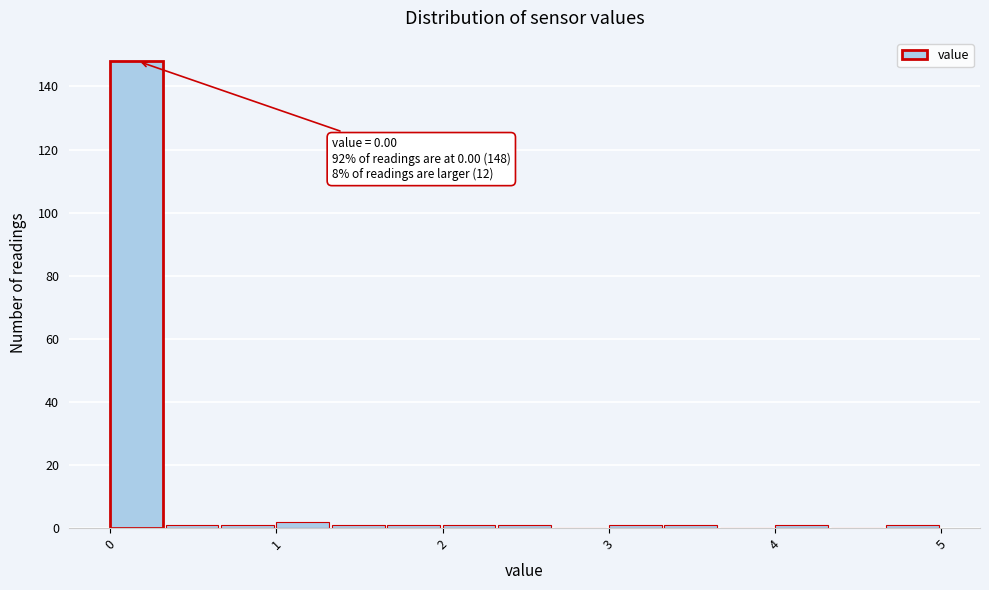

Around what value on the x-axis is the tallest bar? Give the approximate position of its centre, as read against the axis.

0.2